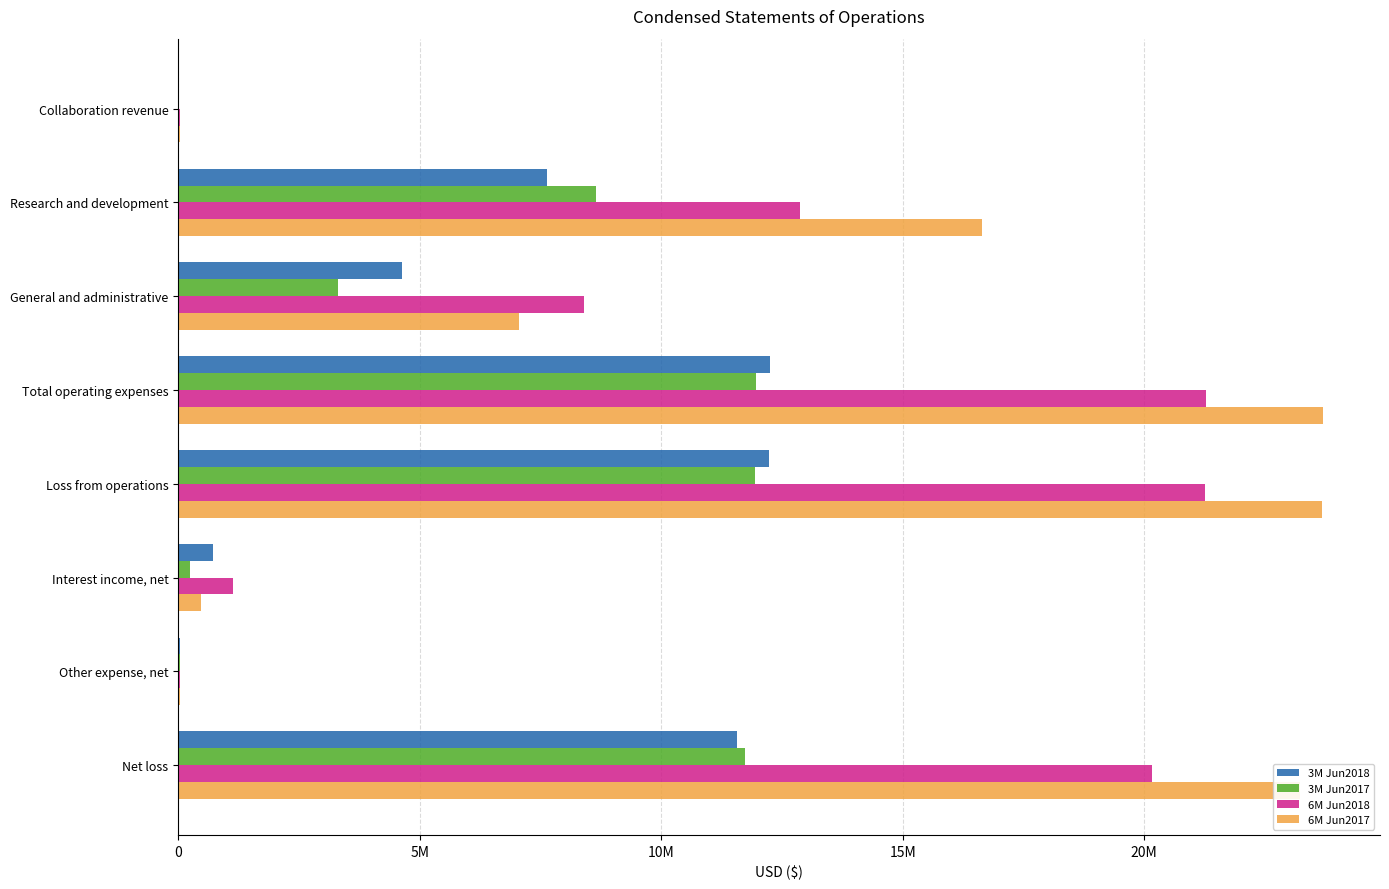

What is the difference between the second highest and second lowest values in the 6M Jun2017 series?

23647632